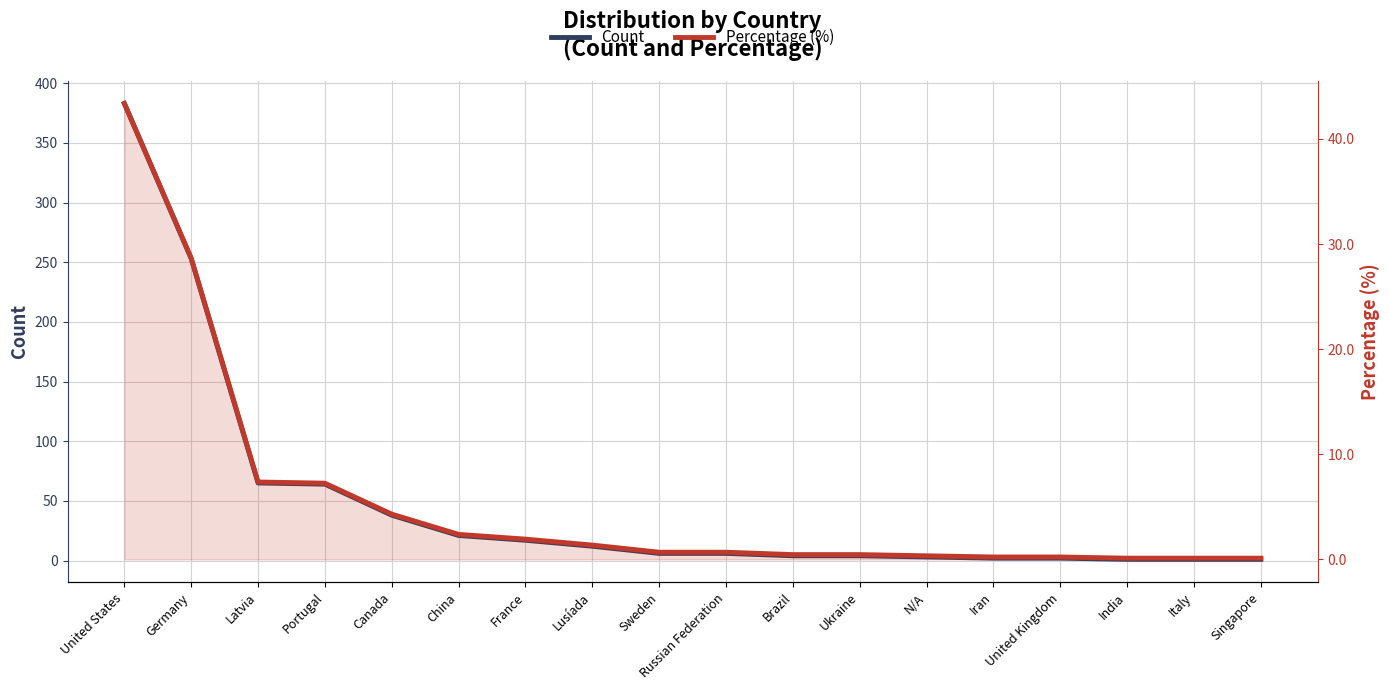

Between China and Portugal, which is larger?

Portugal